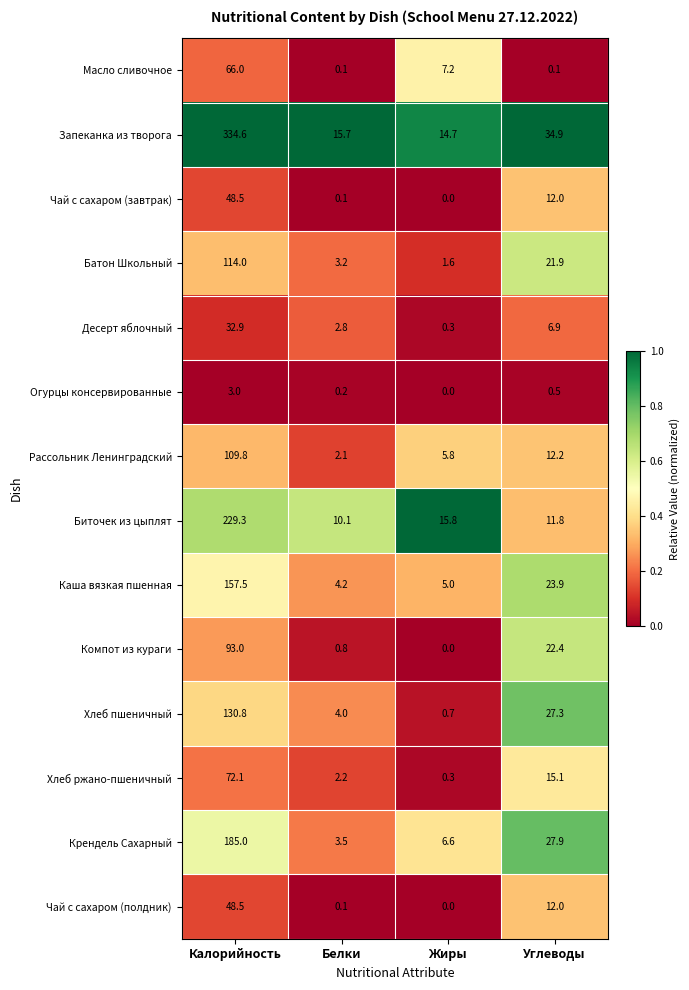

At which label does Хлеб ржано-пшеничный first exceed 15?

Калорийность